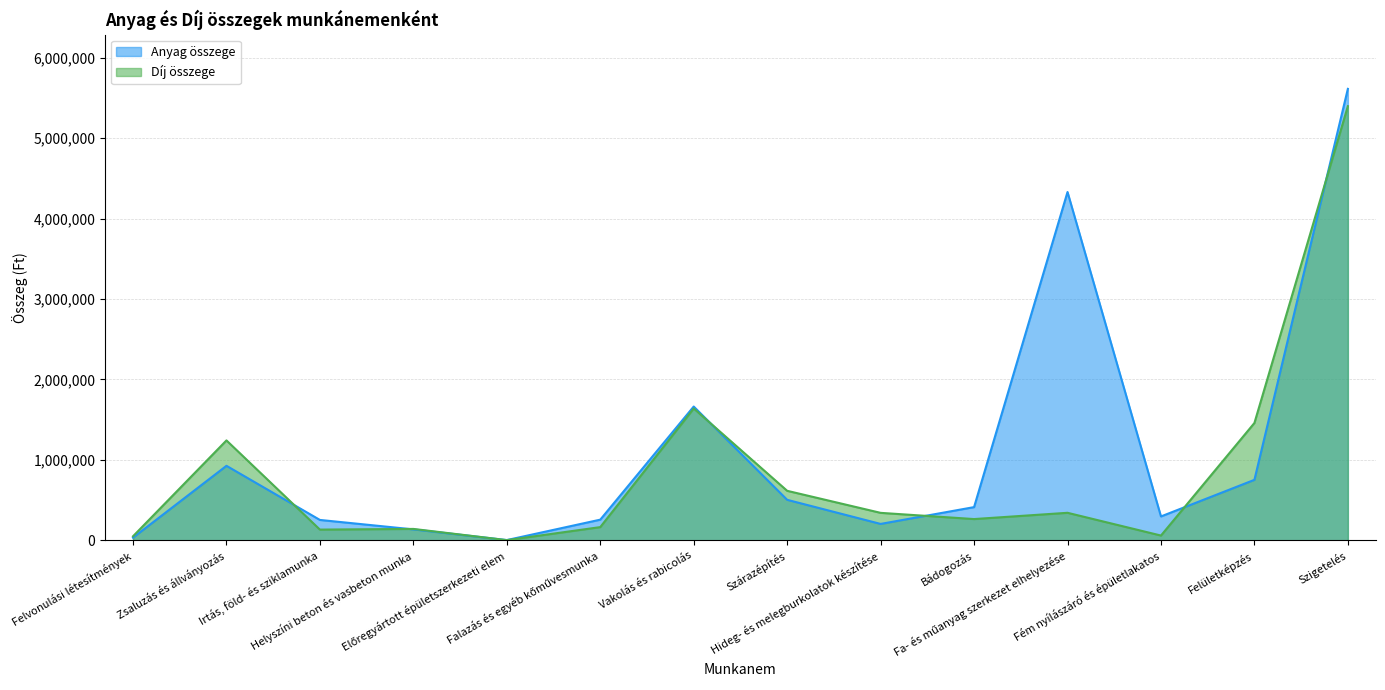

What is the average value of the Anyag összege series?

1099230